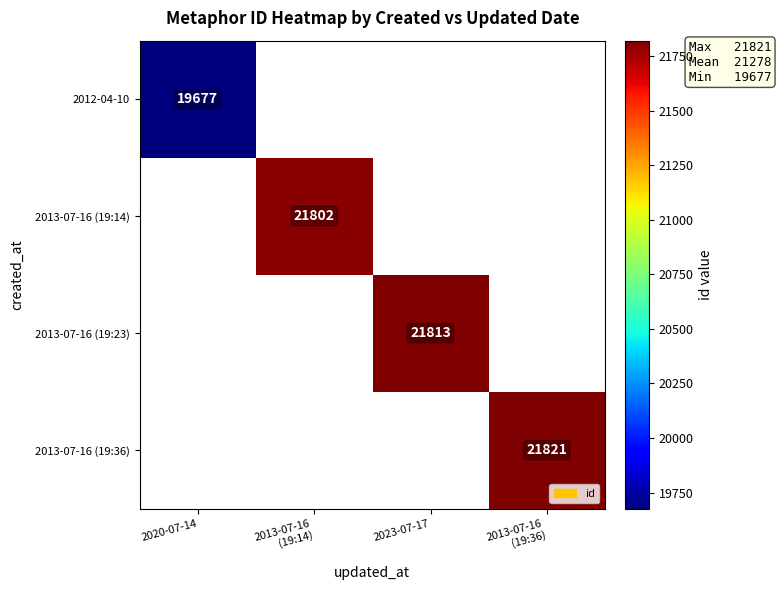

Is the value of 2012-04-10 at 2020-07-14 greater than the value of 2013-07-16 (19:23) at 2023-07-17?

No